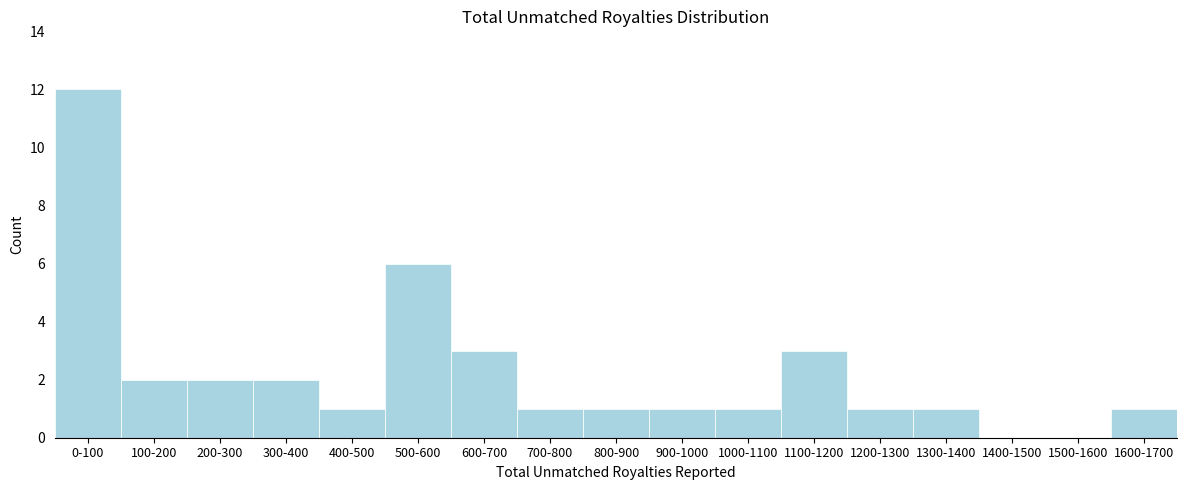

Reading left to right, extract all data points from this chart.

0-100=12	100-200=2	200-300=2	300-400=2	400-500=1	500-600=6	600-700=3	700-800=1	800-900=1	900-1000=1	1000-1100=1	1100-1200=3	1200-1300=1	1300-1400=1	1400-1500=0	1500-1600=0	1600-1700=1